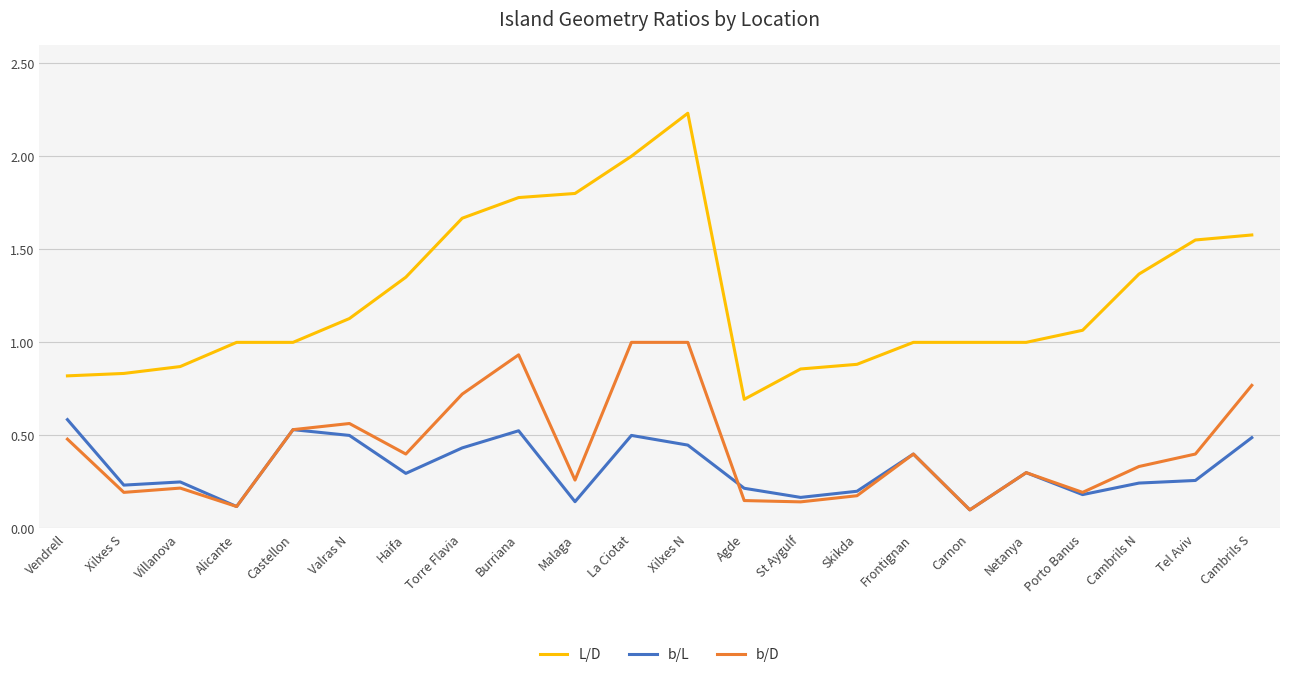

What position from the left is Castellon?

5